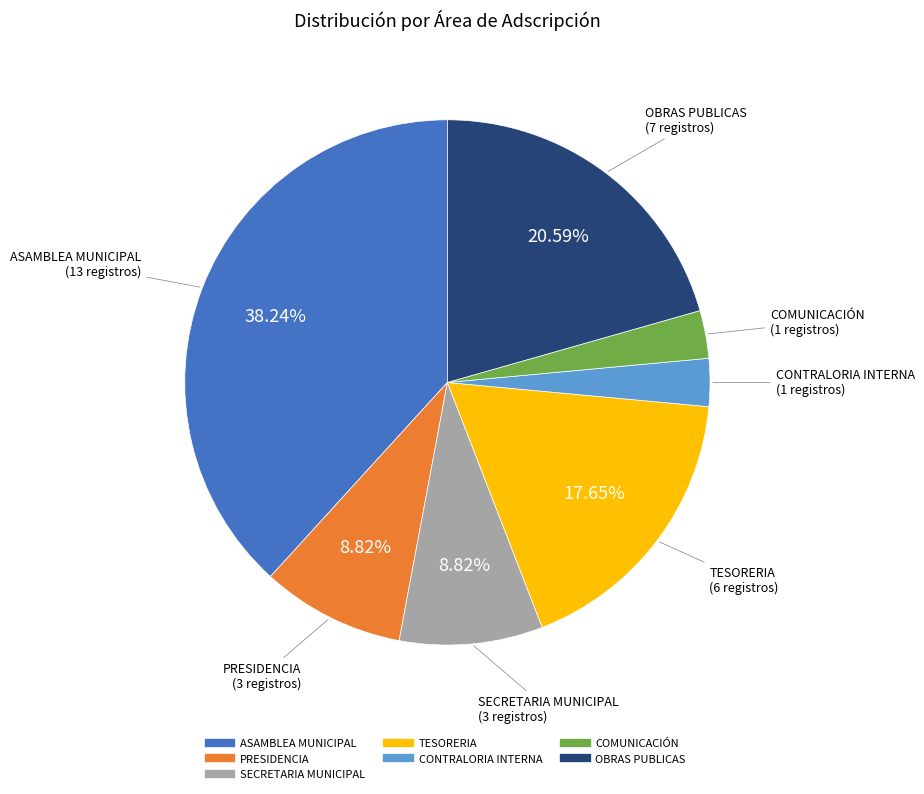

How many segments does this pie chart have?

7